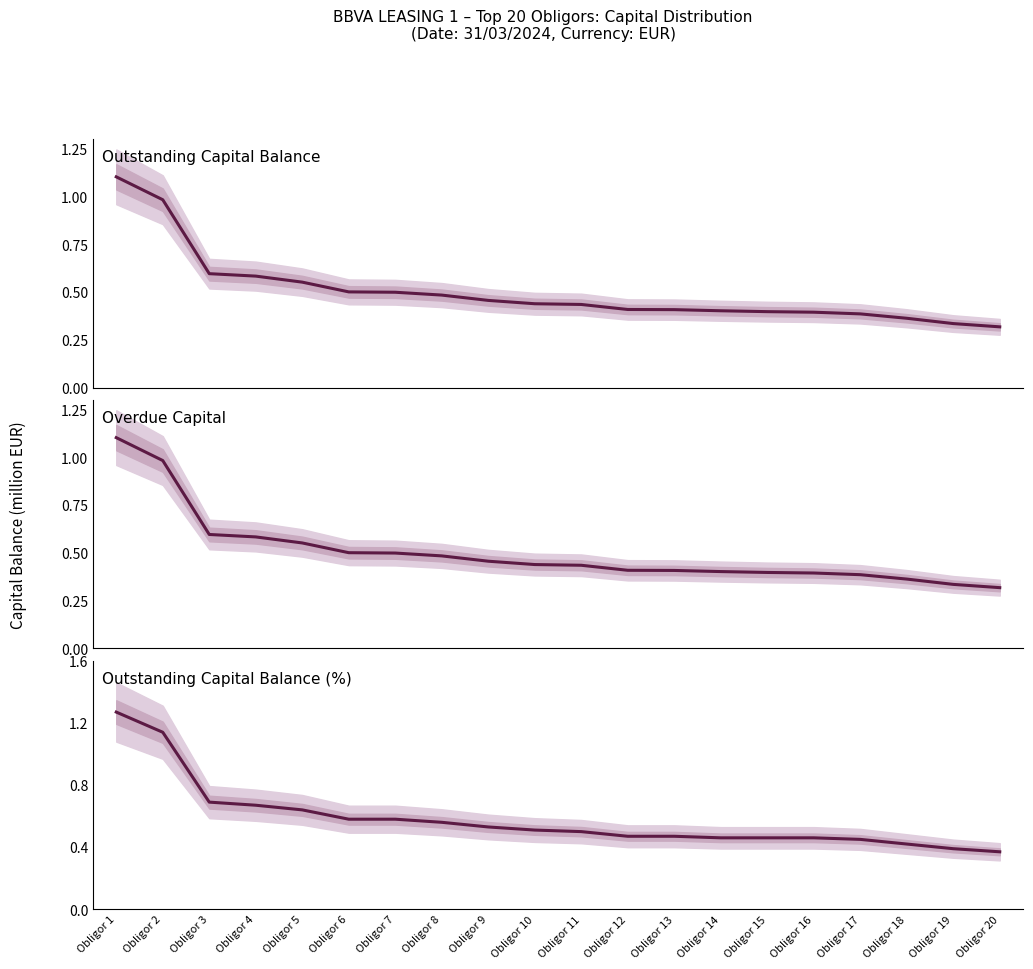

What value does the Outstanding Capital Balance (EUR) series have at Obligor 7?

0.5